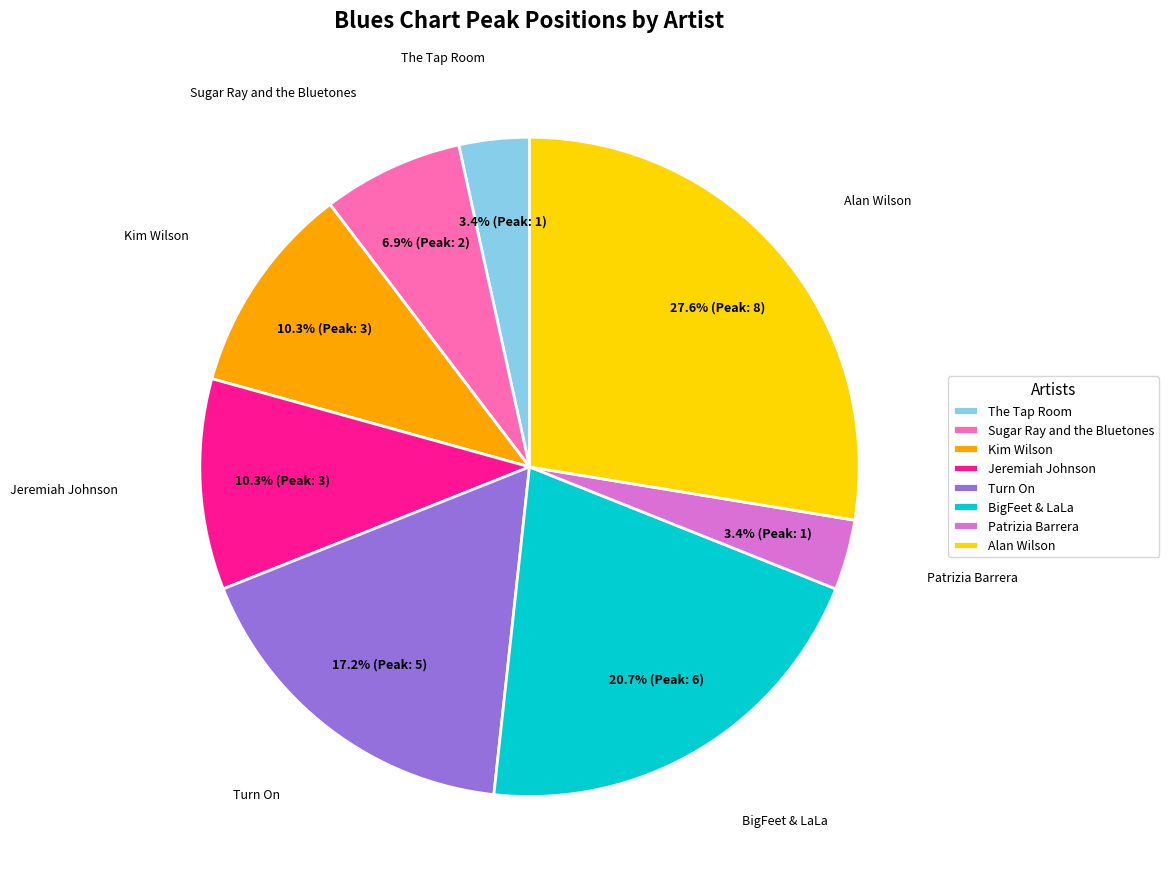

Is there any slice that represents more than half of the pie?

No